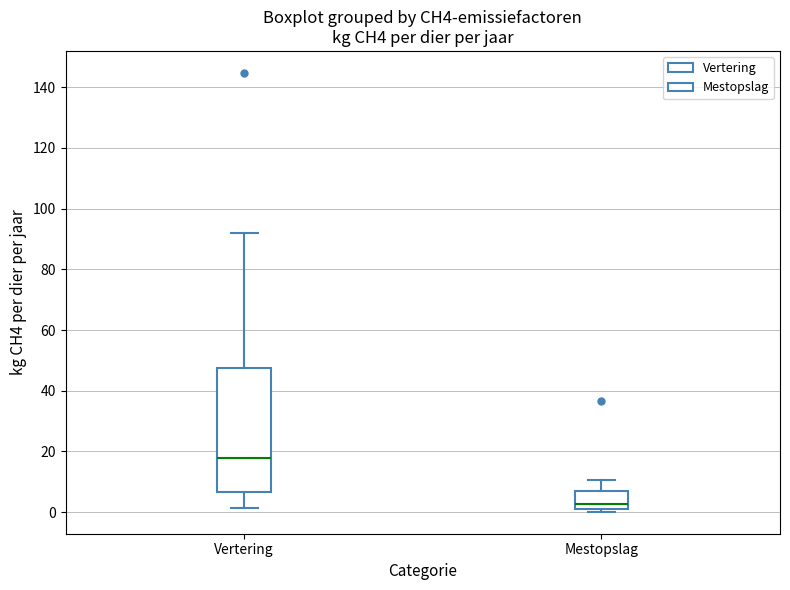

Which box has the lowest median line?

Mestopslag